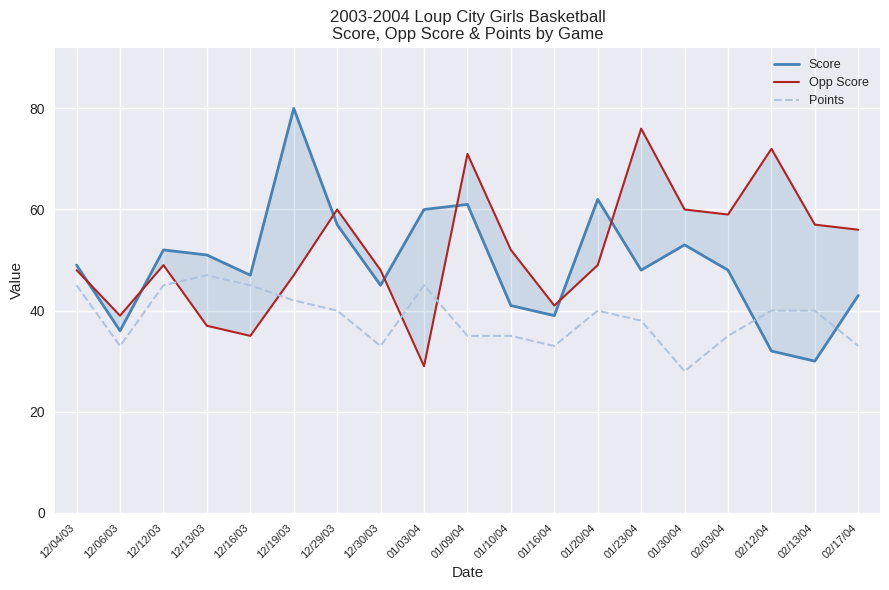

What is the total value across all series at 01/03/04?

134